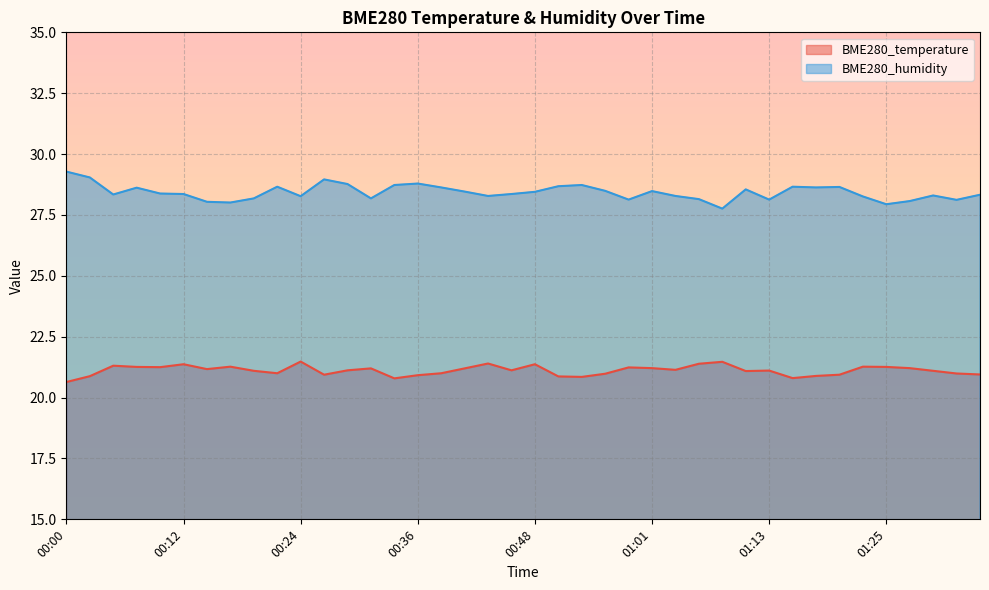

Which has a higher value, 01:20 or 00:24?

00:24